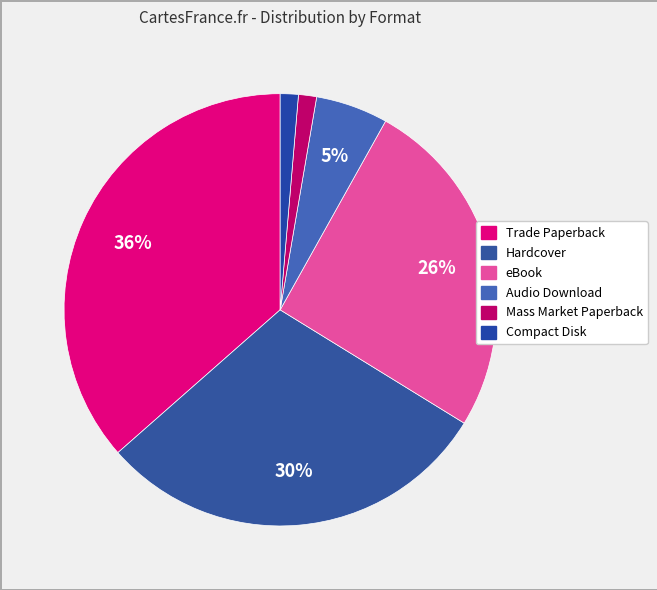

What is the ratio of the value at Mass Market Paperback to the value at eBook?

0.1